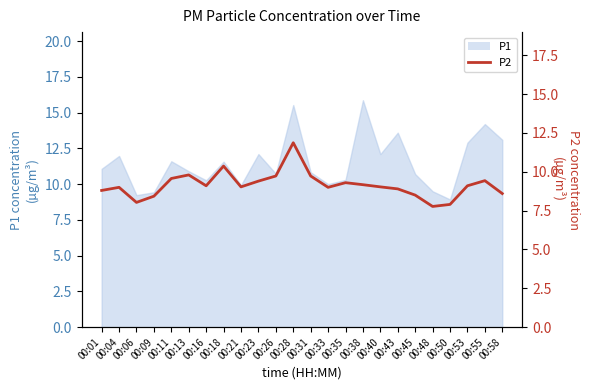

Reading left to right, what are all the values shown in this chart?

8.8	9.0	8.0	8.4	9.6	9.8	9.1	10.4	9.0	9.4	9.7	11.9	9.7	9.0	9.3	9.2	9.0	8.9	8.5	7.8	7.9	9.1	9.4	8.6